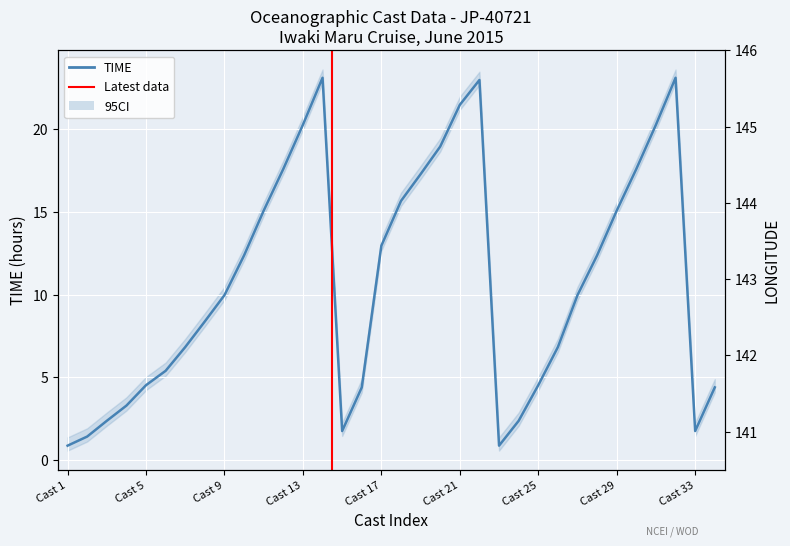

What is the sum of all LONGITUDE values?

4855.9